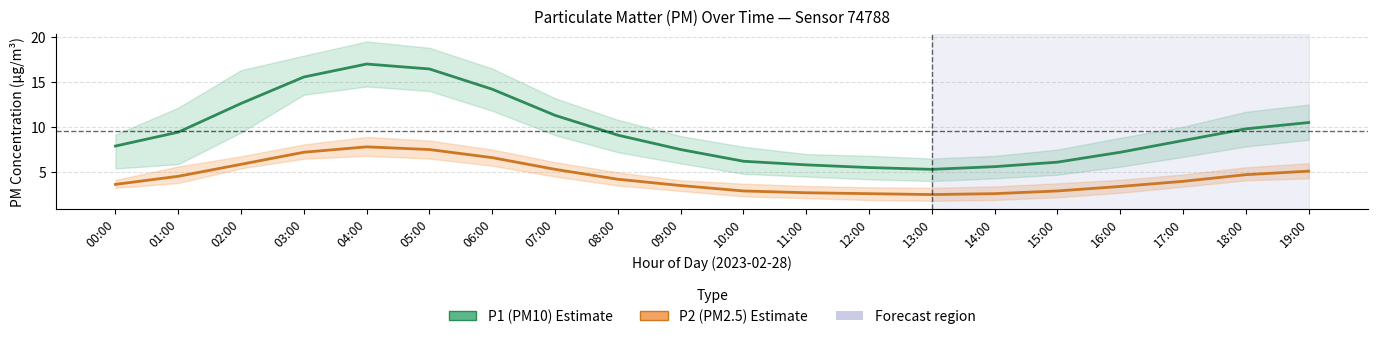

True or false: P1 (PM10) and P2 (PM2.5) intersect in this chart.

False